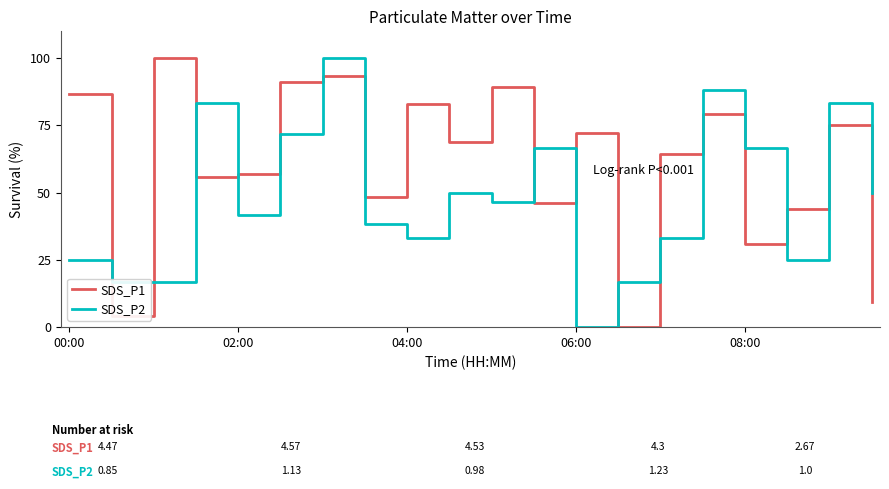

Rank the series by their average value, from lowest to highest.

SDS_P2, SDS_P1